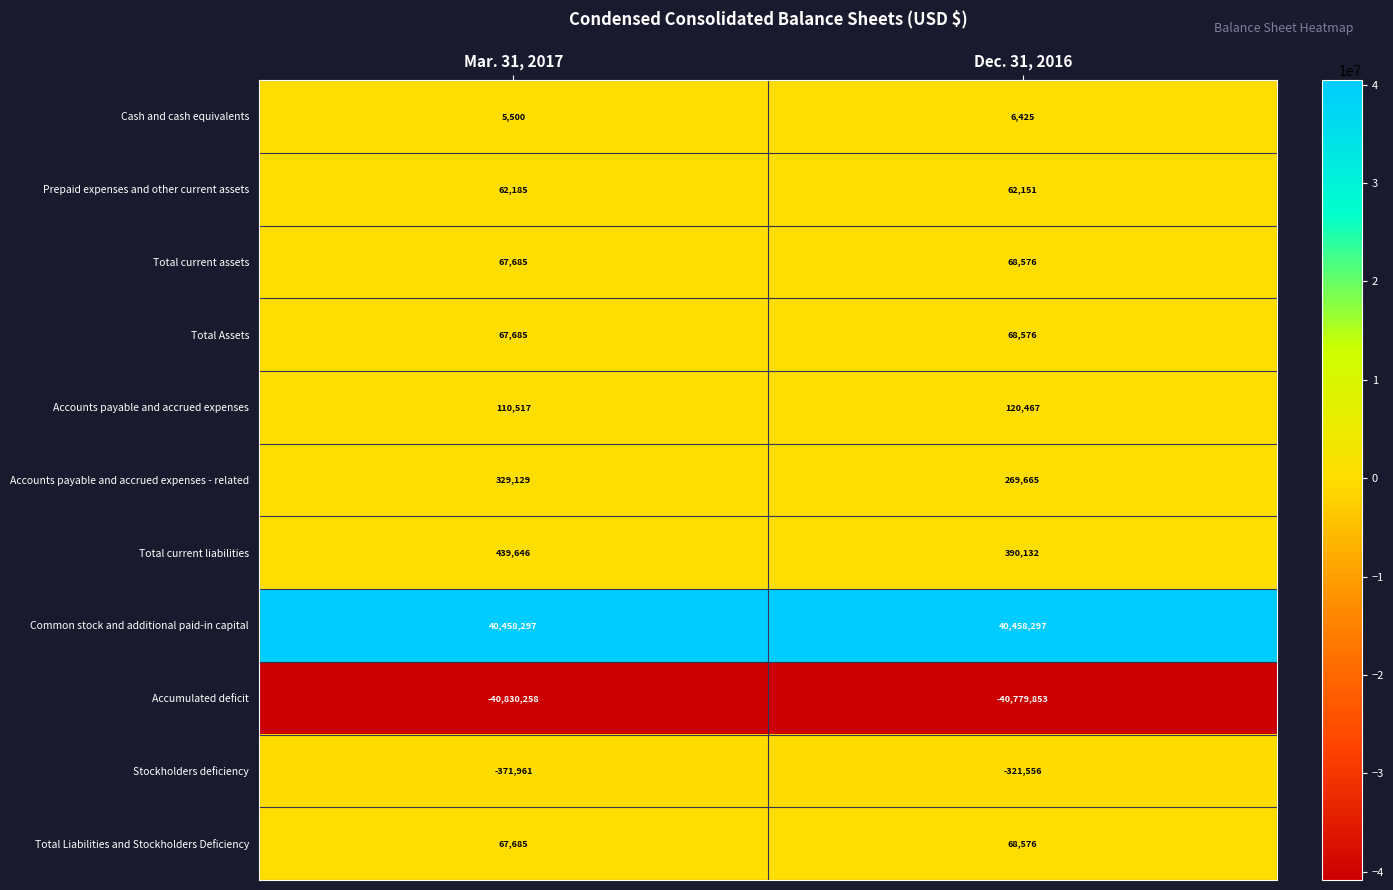

What is the smallest value displayed?

-40830258